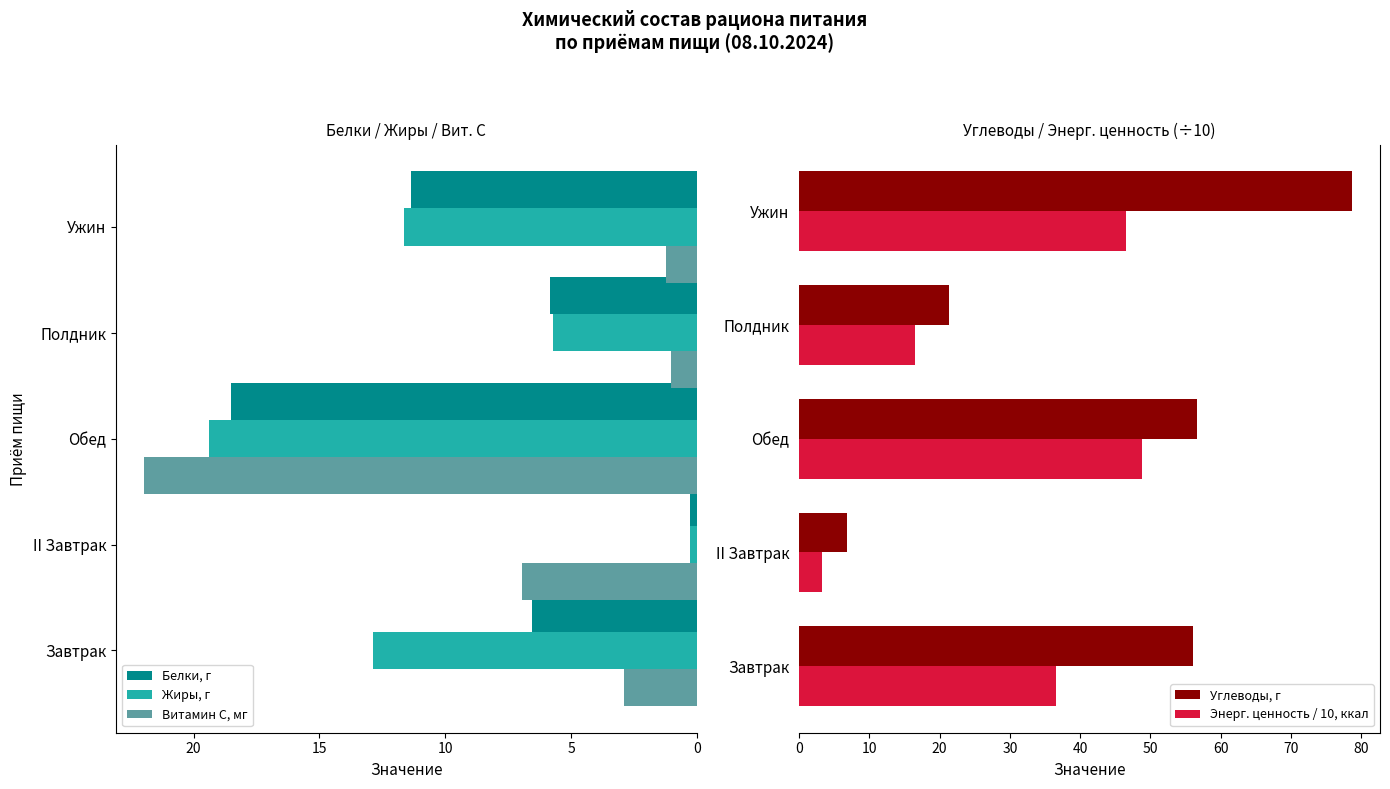

What is the sum of the Белки, г values at Ужин and Обед?

29.9